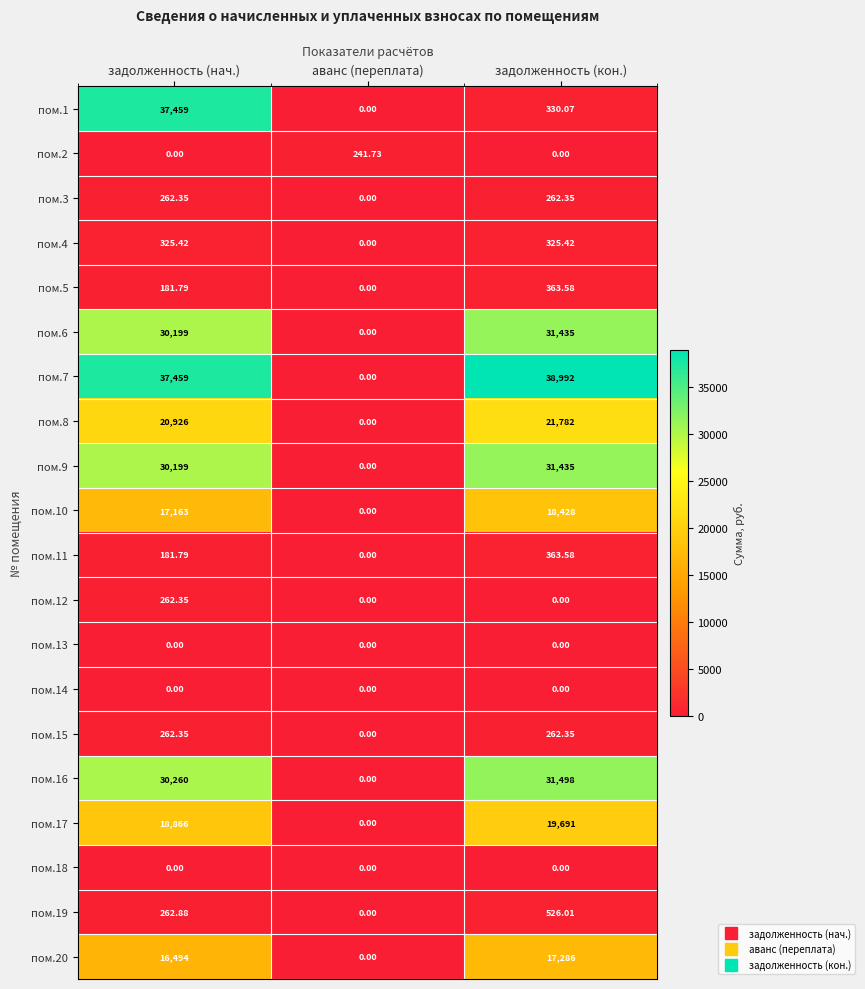

Is the value of пом.19 at задолженность (кон.) greater than the value of пом.20 at аванс (переплата)?

Yes